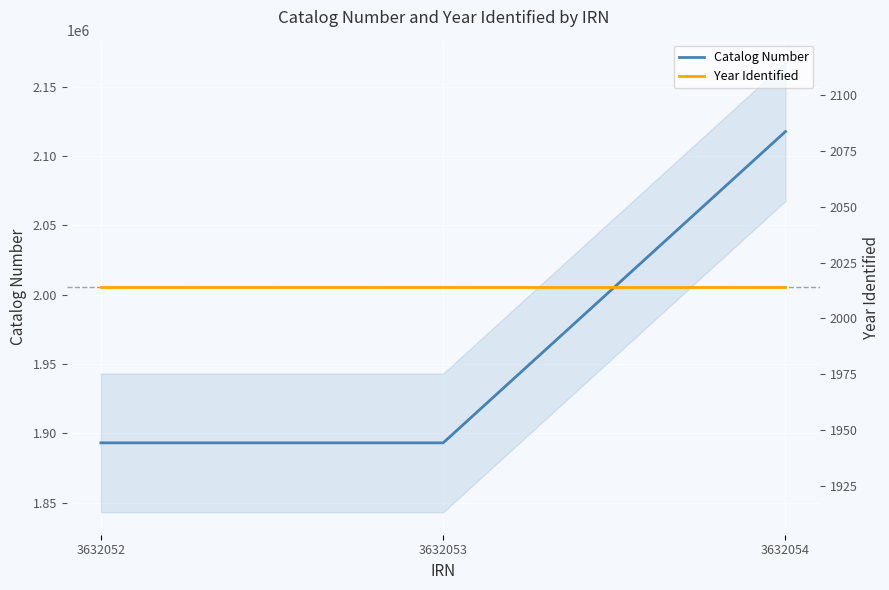

At how many categories does at least one series exceed 211599?

3